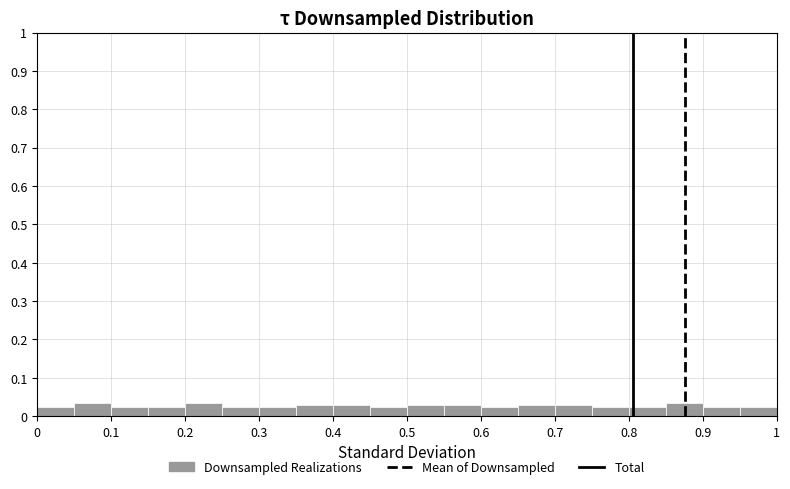

What is the height of the bar covering 0.50 to 0.55 on the x-axis? The values are not printed on the chart, so give them approximately, as read against the axis.

0.03